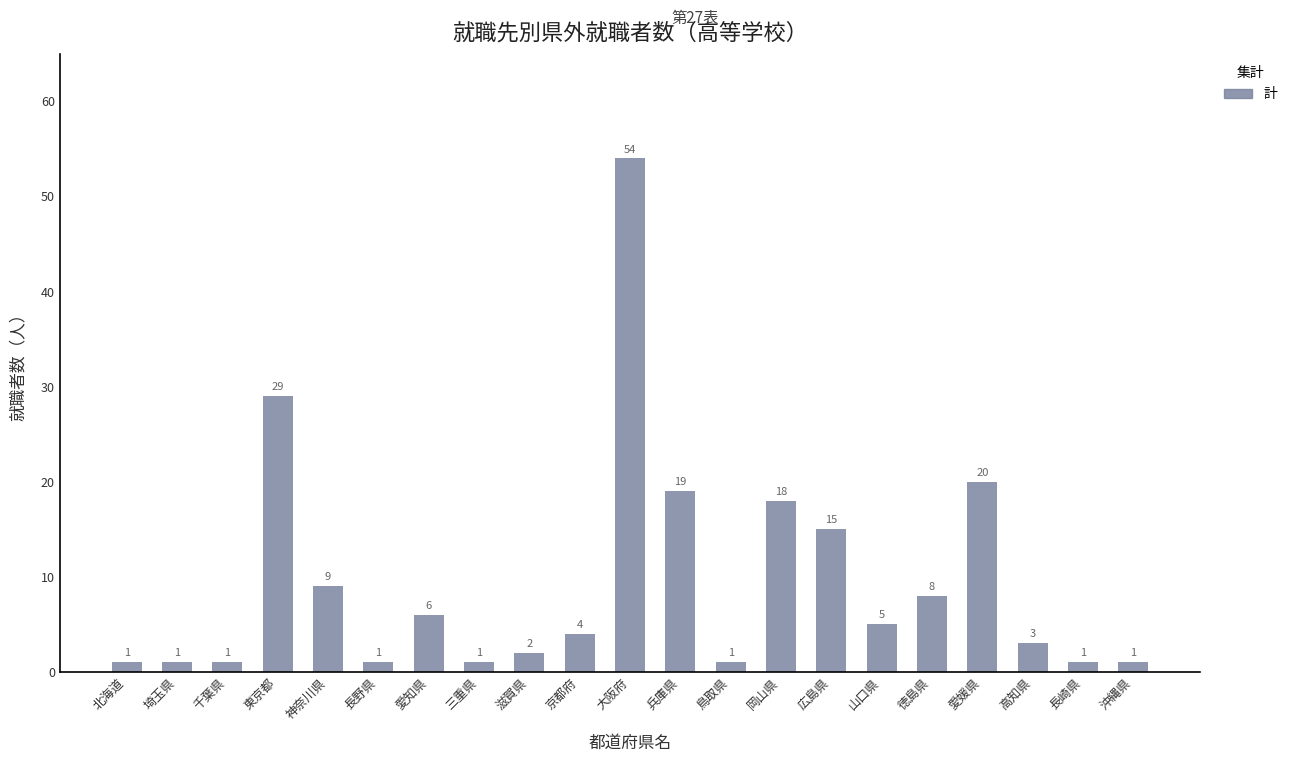

What is the maximum value shown in the chart?

54